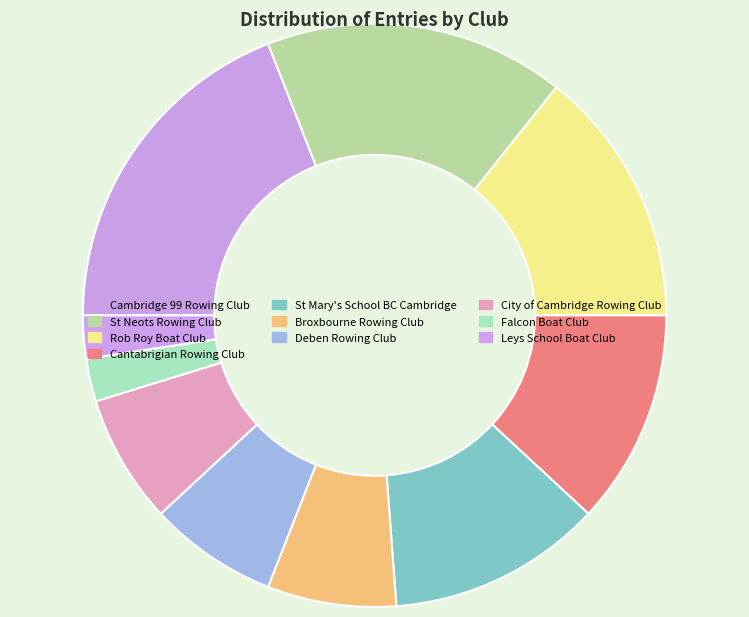

To the nearest percent, what portion does St Neots Rowing Club represent?

17%